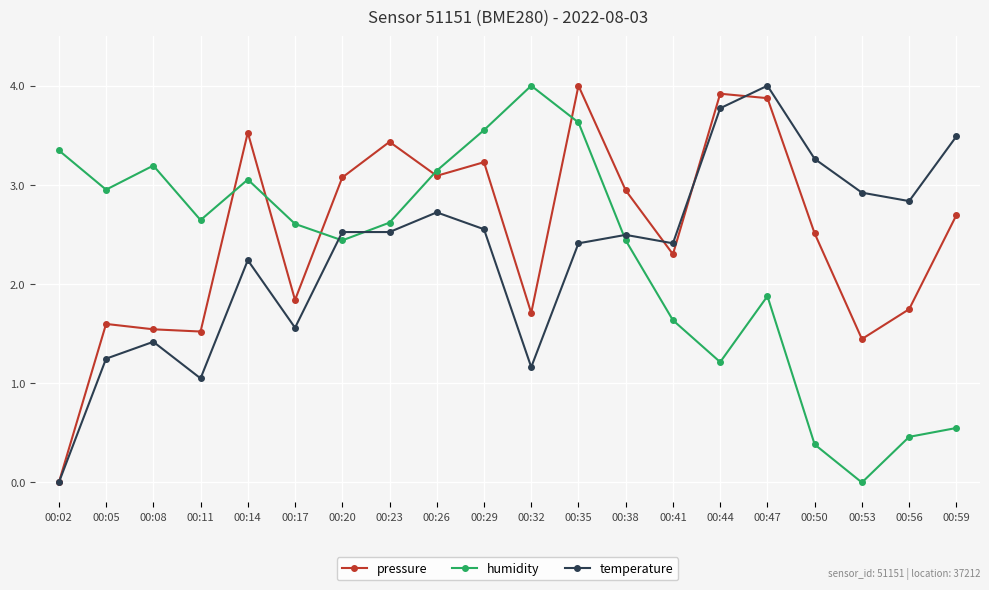

At which category is the sum across all series the highest?

00:35